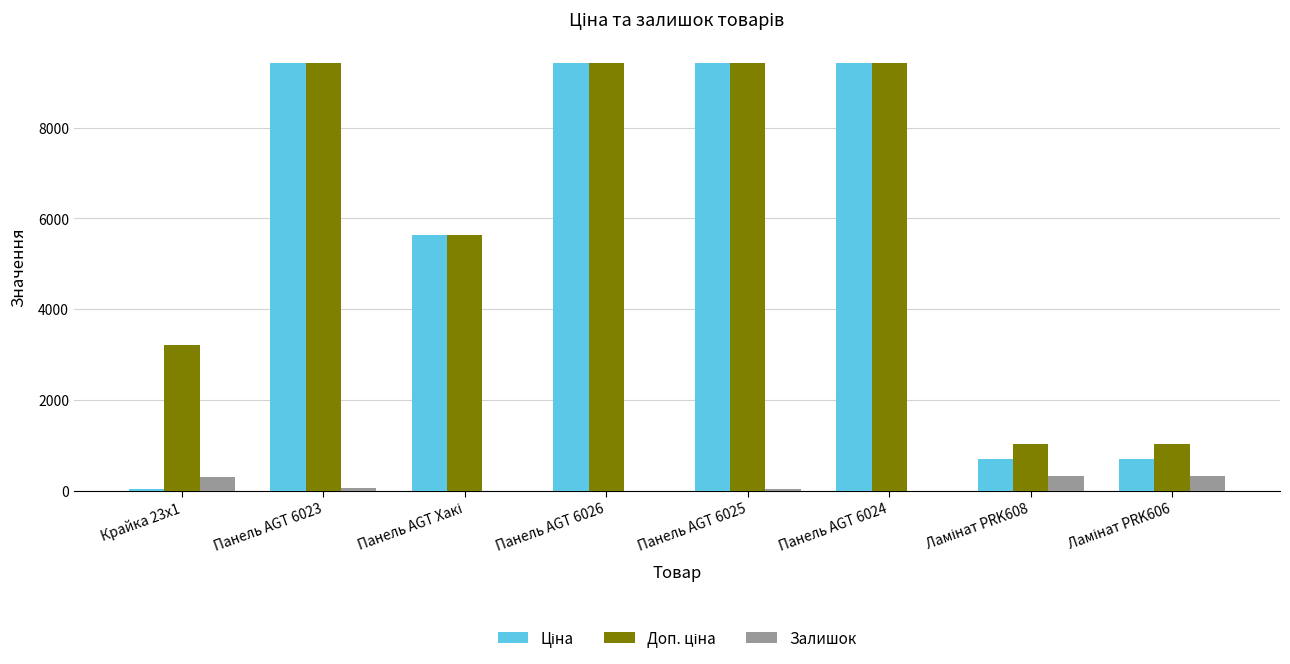

What is the greatest value displayed?

9416.9